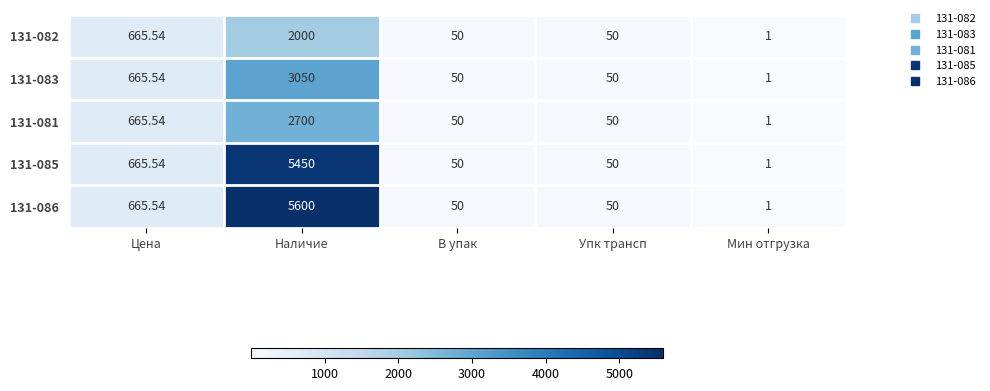

How many values in the 131-081 series are below 50?

1